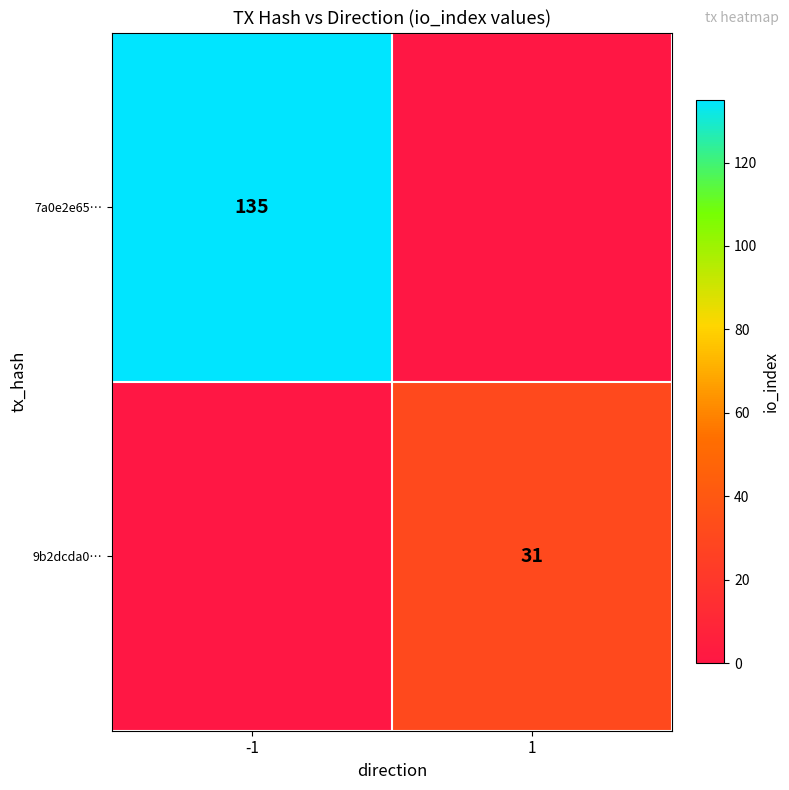

Is it true that 7a0e2e65… equals 240 at -1?

False